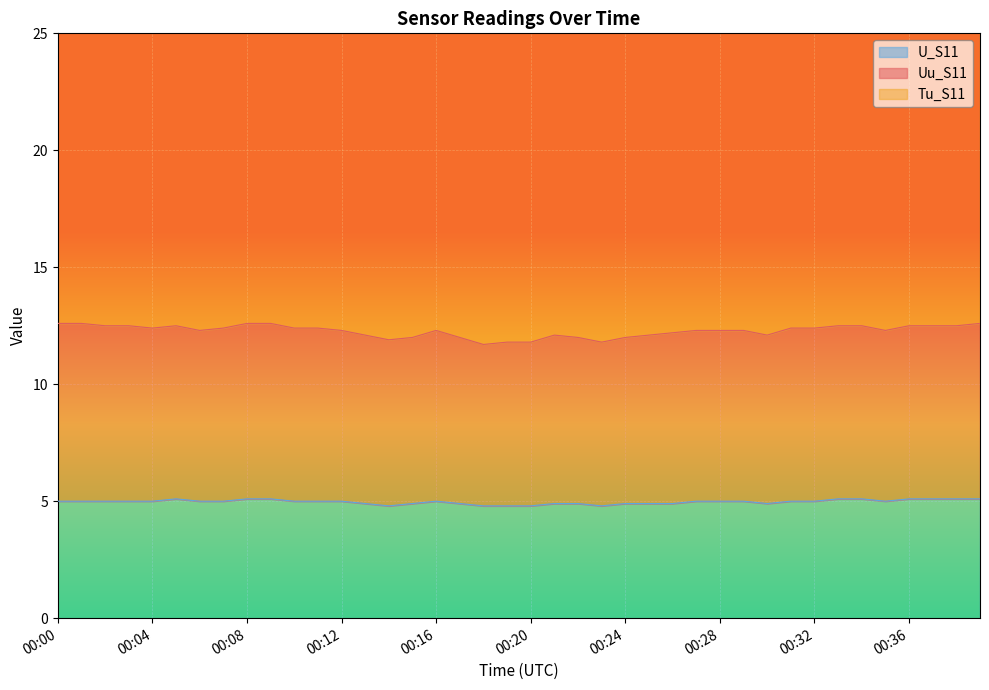

Reading right to left, transcribe all the data shown in this chart.

Uu_S11: 00:39=7.5	00:38=7.4	00:37=7.4	00:36=7.4	00:35=7.3	00:34=7.4	00:33=7.4	00:32=7.4	00:31=7.4	00:30=7.2	00:29=7.3	00:28=7.3	00:27=7.3	00:26=7.3	00:25=7.2	00:24=7.1	00:23=7.0	00:22=7.1	00:21=7.2	00:20=7.0	00:19=7.0	00:18=6.9	00:17=7.1	00:16=7.3	00:15=7.1	00:14=7.1	00:13=7.2	00:12=7.3	00:11=7.4	00:10=7.4	00:09=7.5	00:08=7.5	00:07=7.4	00:06=7.3	00:05=7.4	00:04=7.4	00:03=7.5	00:02=7.5	00:01=7.6	00:00=7.6
Tu_S11: 00:39=18.6	00:38=18.6	00:37=18.6	00:36=18.7	00:35=18.7	00:34=18.7	00:33=18.8	00:32=18.8	00:31=18.8	00:30=18.8	00:29=18.7	00:28=18.6	00:27=18.6	00:26=18.6	00:25=18.6	00:24=18.7	00:23=18.7	00:22=18.7	00:21=18.8	00:20=18.8	00:19=18.9	00:18=18.9	00:17=18.9	00:16=18.9	00:15=18.8	00:14=18.7	00:13=18.6	00:12=18.6	00:11=18.6	00:10=18.6	00:09=18.6	00:08=18.7	00:07=18.7	00:06=18.7	00:05=18.8	00:04=18.7	00:03=18.3	00:02=18.3	00:01=18.2	00:00=18.2
U_S11: 00:39=5.1	00:38=5.1	00:37=5.1	00:36=5.1	00:35=5.0	00:34=5.1	00:33=5.1	00:32=5.0	00:31=5.0	00:30=4.9	00:29=5.0	00:28=5.0	00:27=5.0	00:26=4.9	00:25=4.9	00:24=4.9	00:23=4.8	00:22=4.9	00:21=4.9	00:20=4.8	00:19=4.8	00:18=4.8	00:17=4.9	00:16=5.0	00:15=4.9	00:14=4.8	00:13=4.9	00:12=5.0	00:11=5.0	00:10=5.0	00:09=5.1	00:08=5.1	00:07=5.0	00:06=5.0	00:05=5.1	00:04=5.0	00:03=5.0	00:02=5.0	00:01=5.0	00:00=5.0